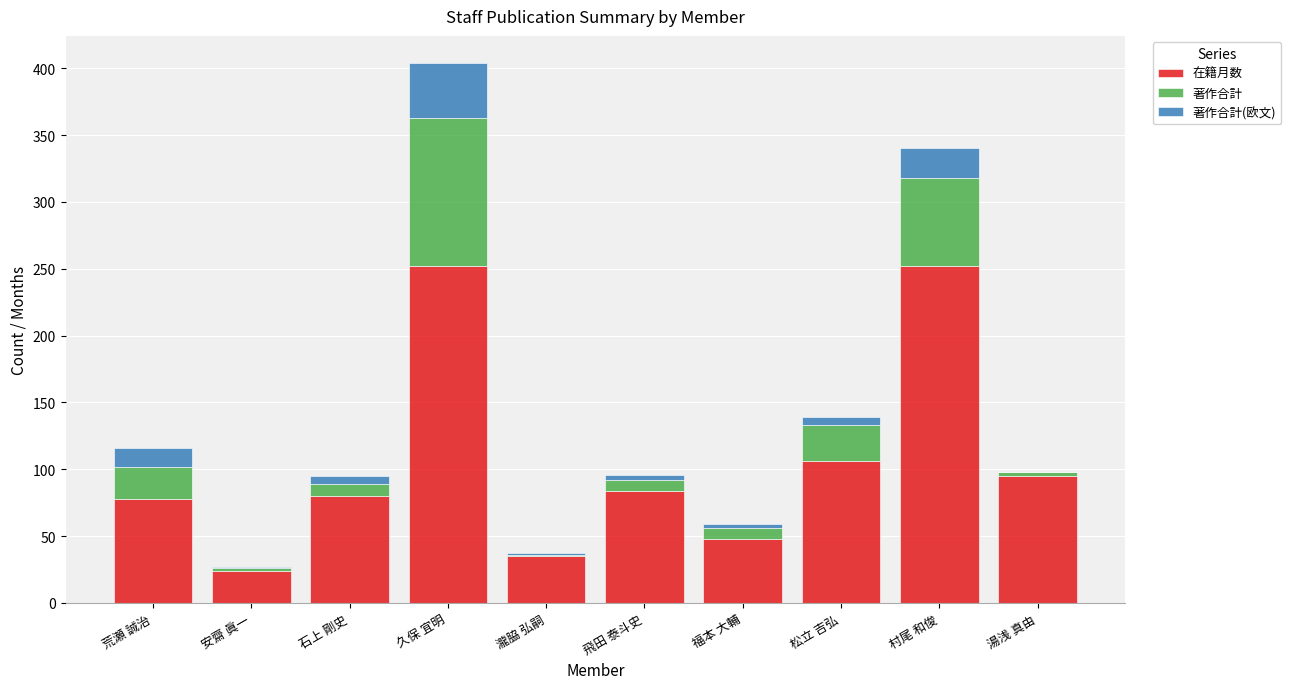

At which label does 在籍月数 first exceed 84?

久保 宜明